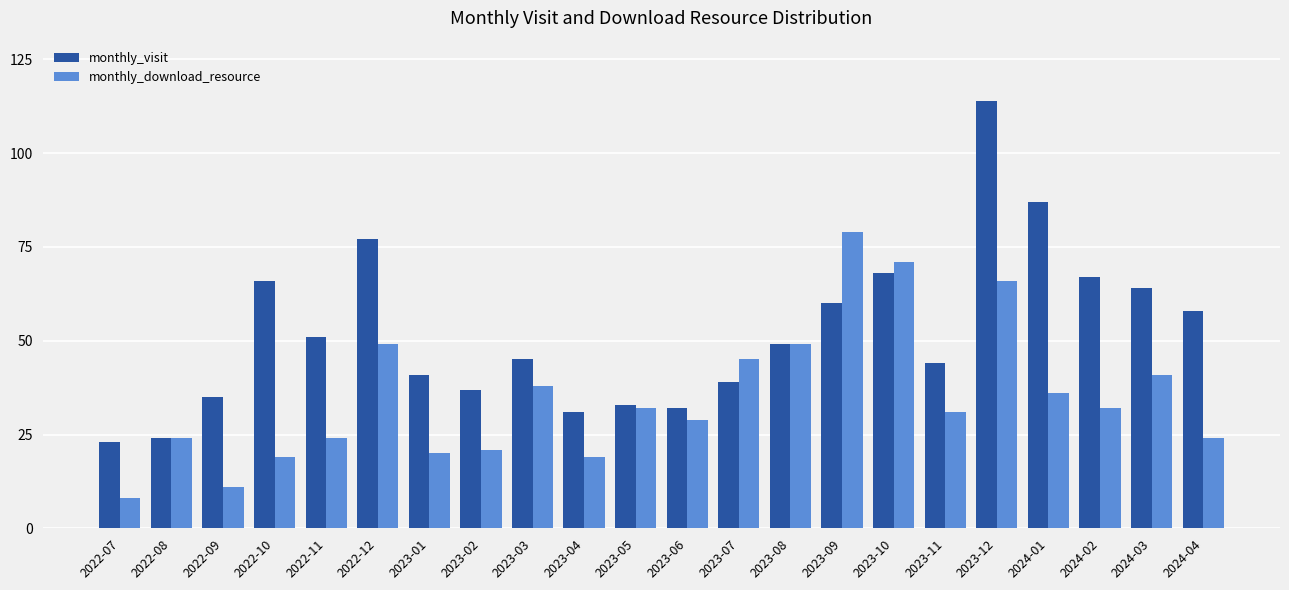

At which label does monthly_visit first exceed 49?

2022-10